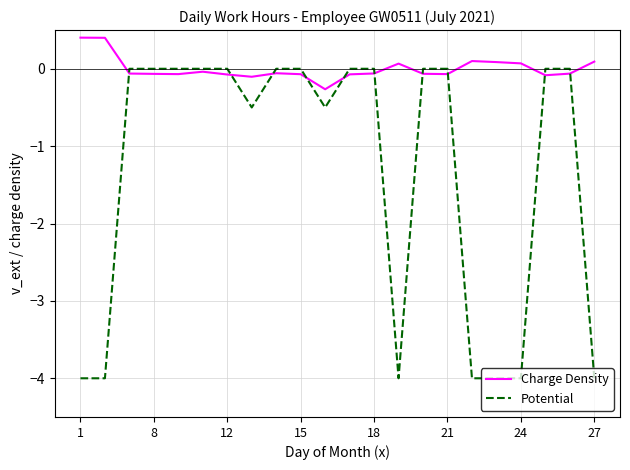

Which series has the widest spread of values?

Potential